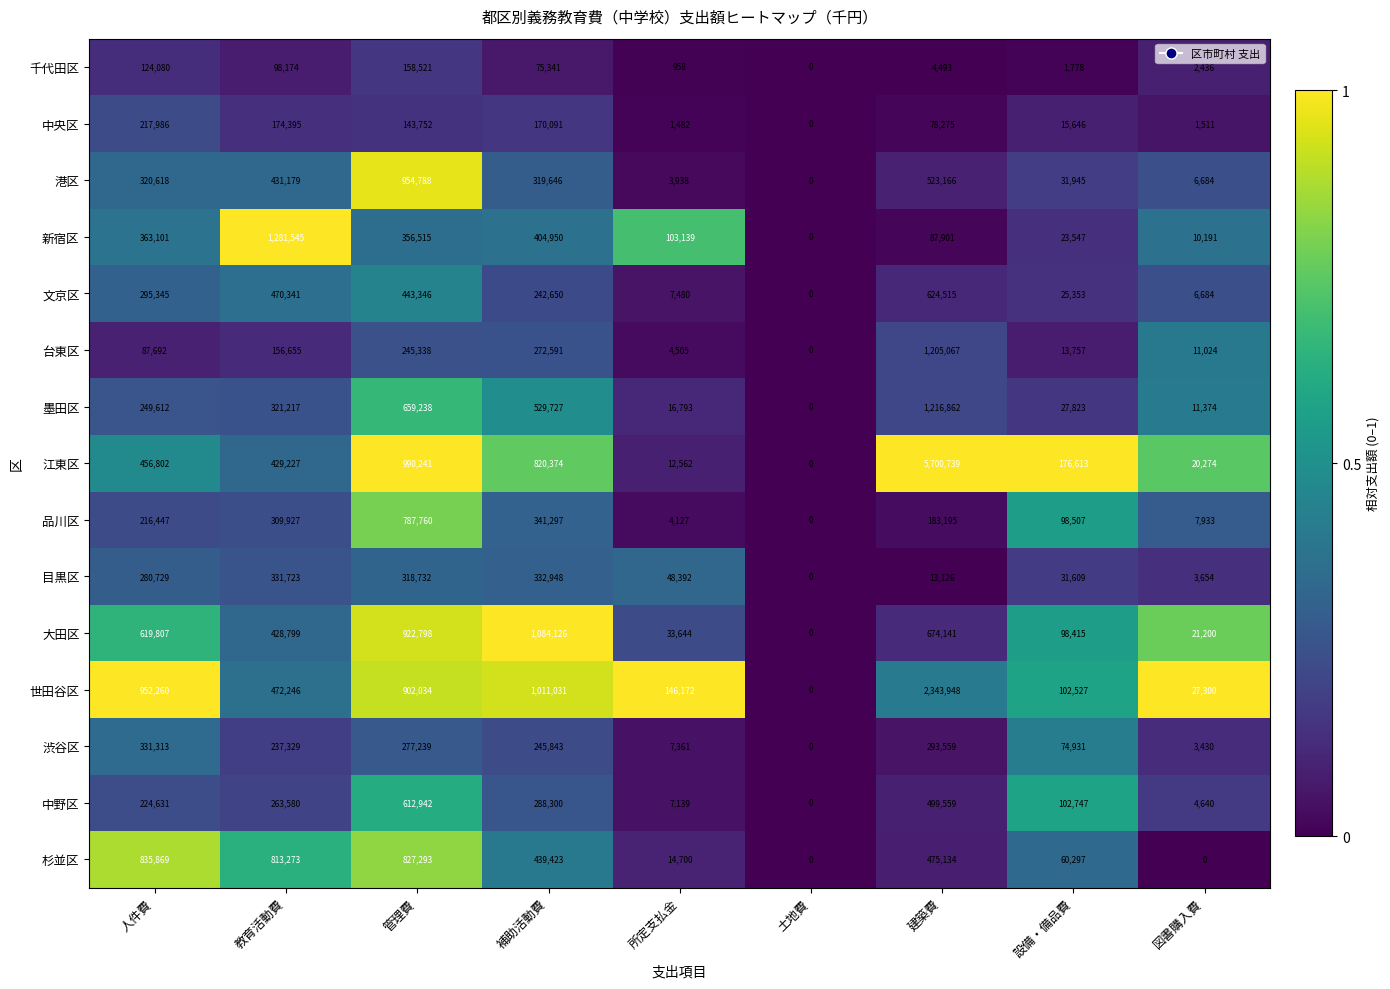

What is the total value across all series at 教育活動費?

6219610